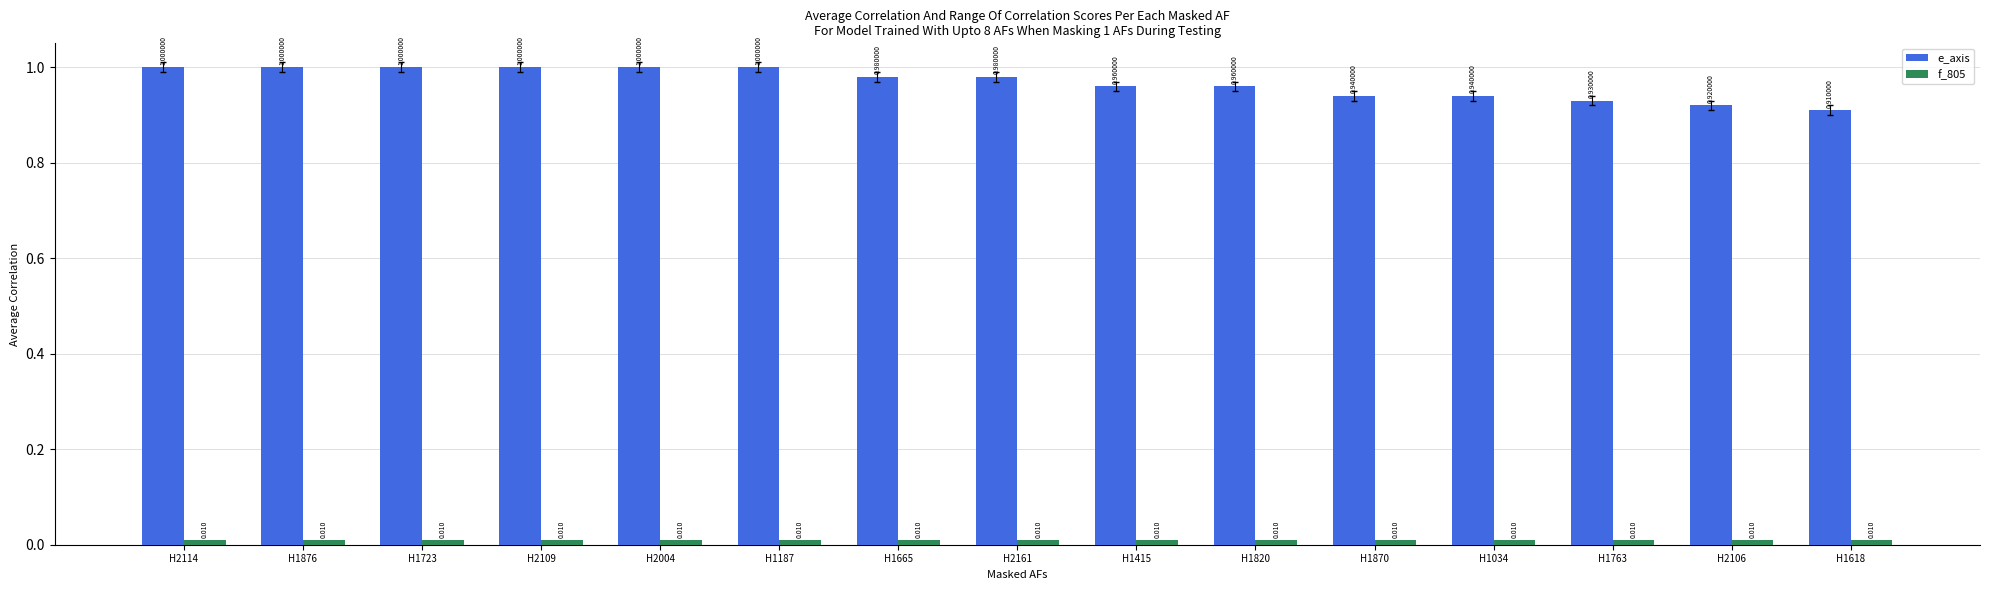

Which series has the largest total across all categories?

e_axis